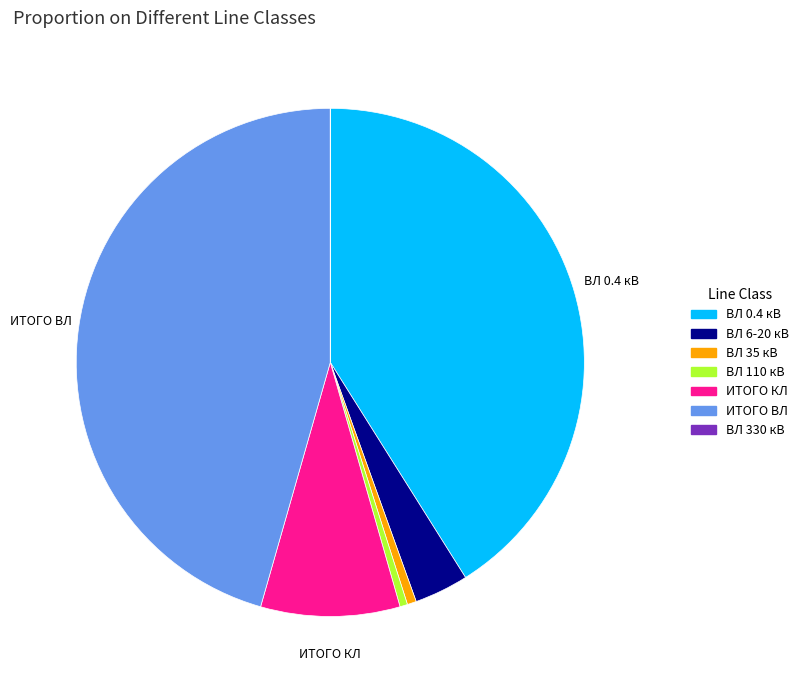

Does ВЛ 6-20 кВ represent more than half of the total?

No